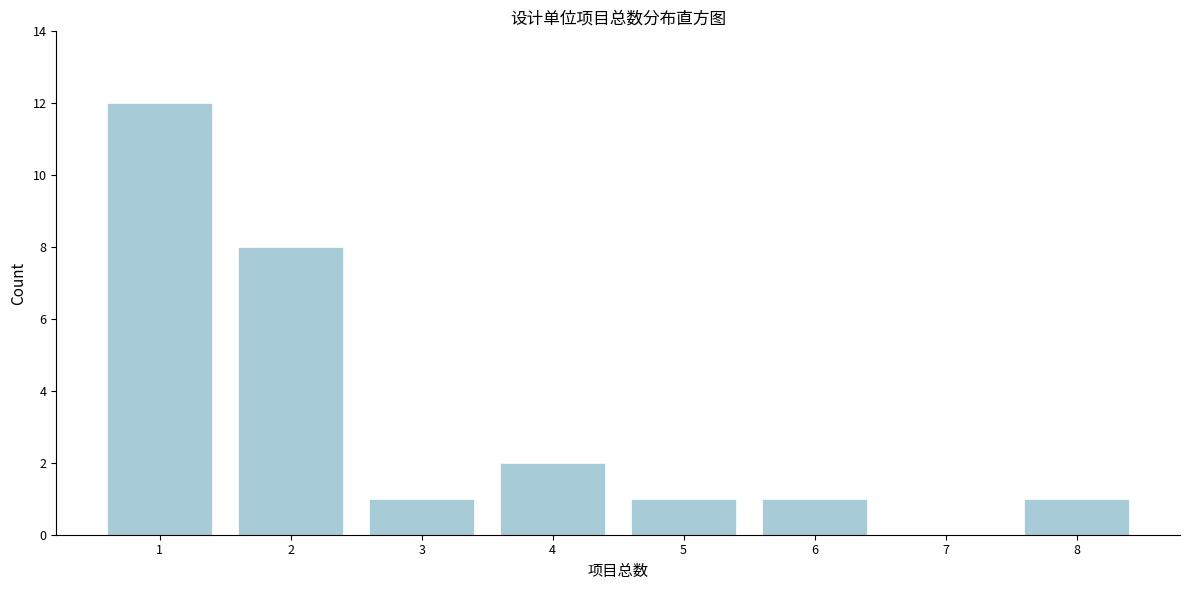

Reading left to right, what are all the values shown in this chart?

1=12	2=8	3=1	4=2	5=1	6=1	7=0	8=1